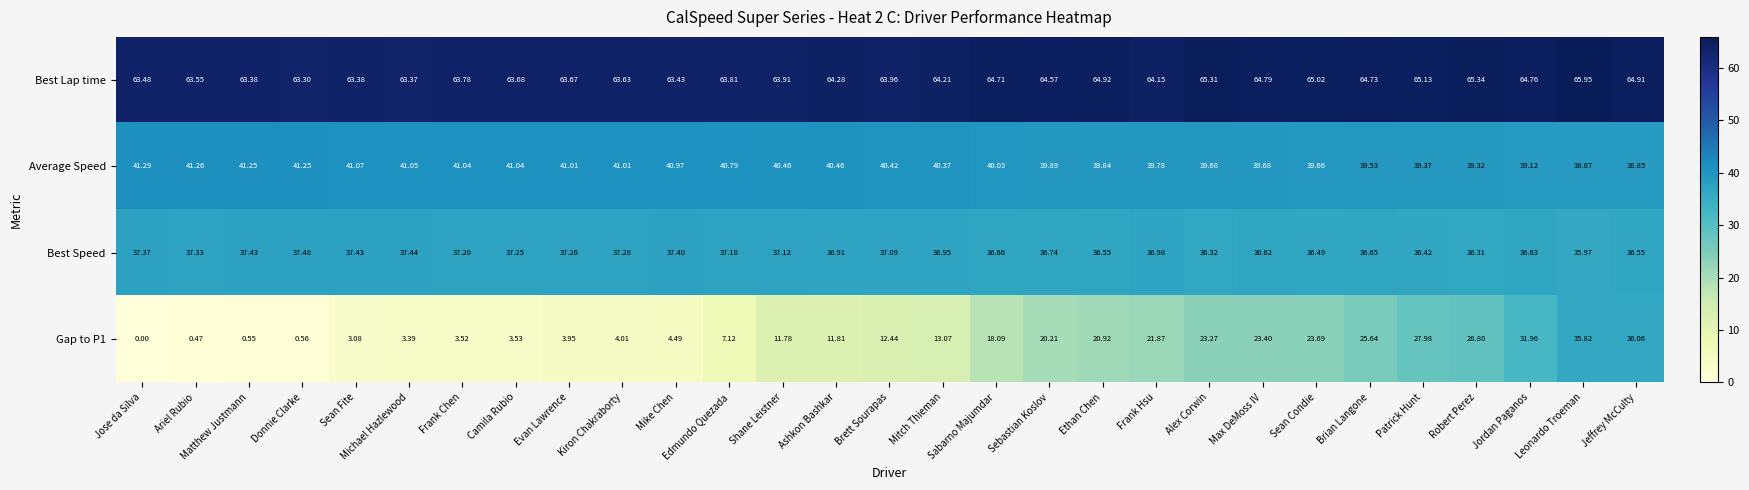

At which label is Gap to P1 closest to 18?

Sabarno Majumdar